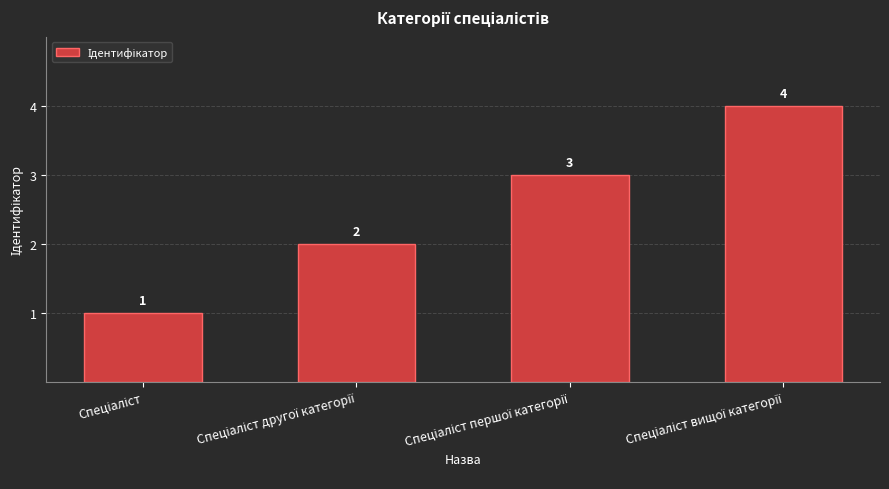

What is the maximum value shown in the chart?

4